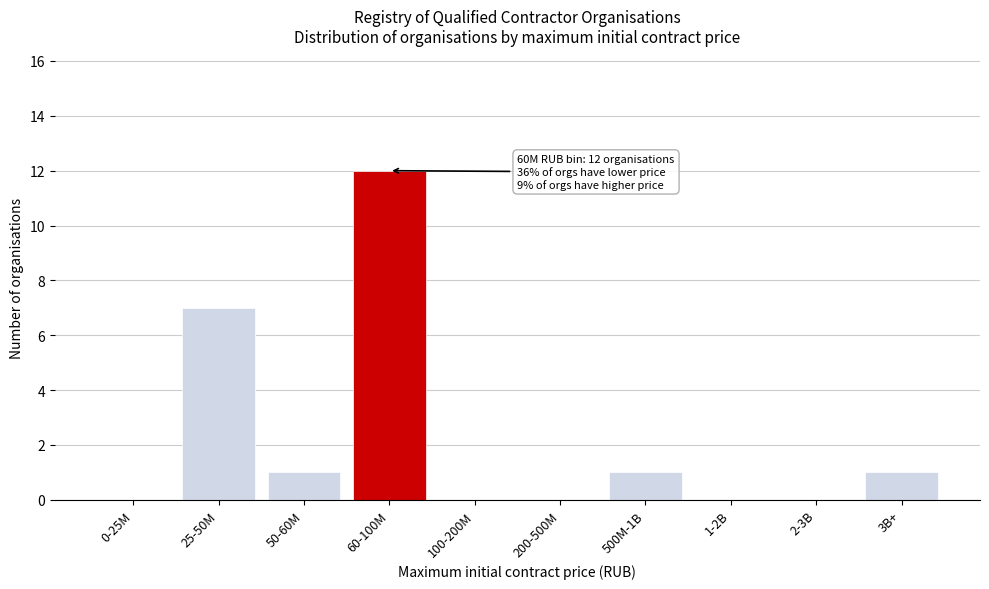

Reading left to right, list all the values displayed in this chart.

0-25M=0	25-50M=7	50-60M=1	60-100M=12	100-200M=0	200-500M=0	500M-1B=1	1-2B=0	2-3B=0	3B+=1